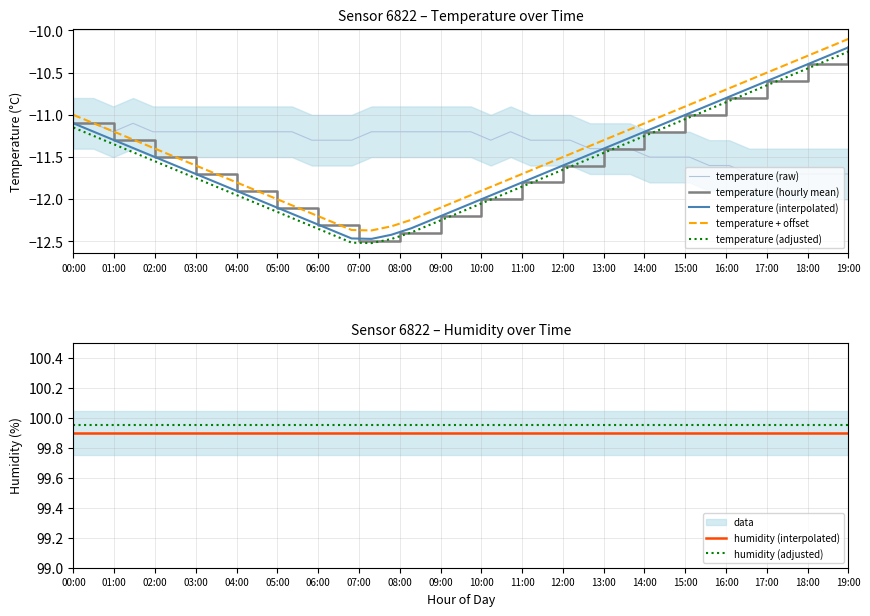

What position from the left is 03:00?

4